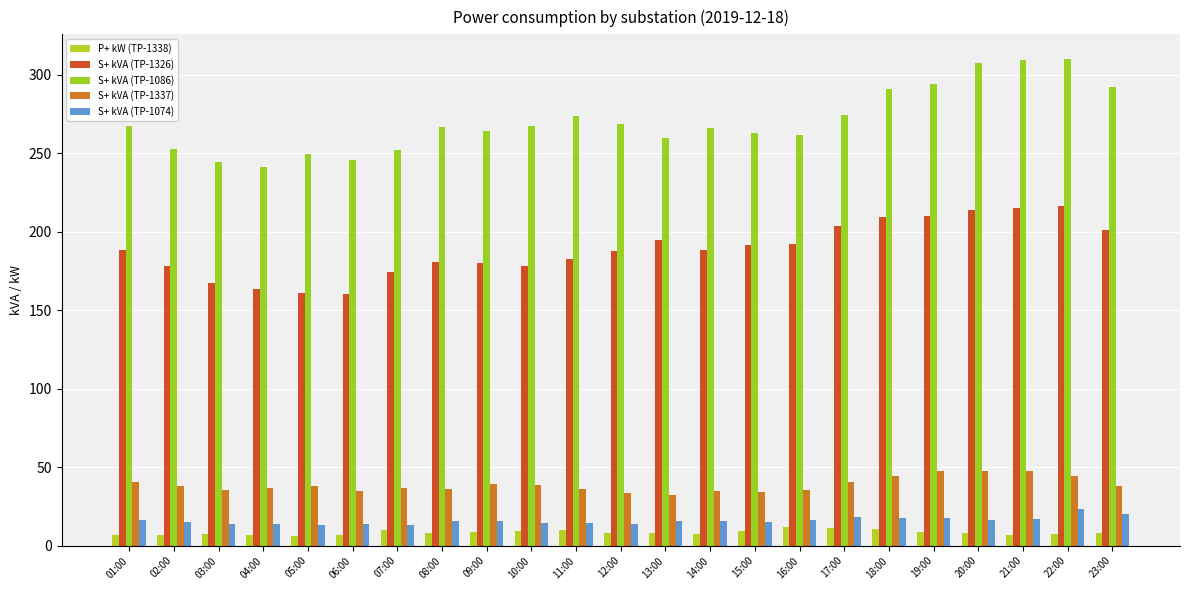

What are all the series names shown in the legend?

P+ kW (TP-1338), S+ kVA (TP-1326), S+ kVA (TP-1086), S+ kVA (TP-1337), S+ kVA (TP-1074)